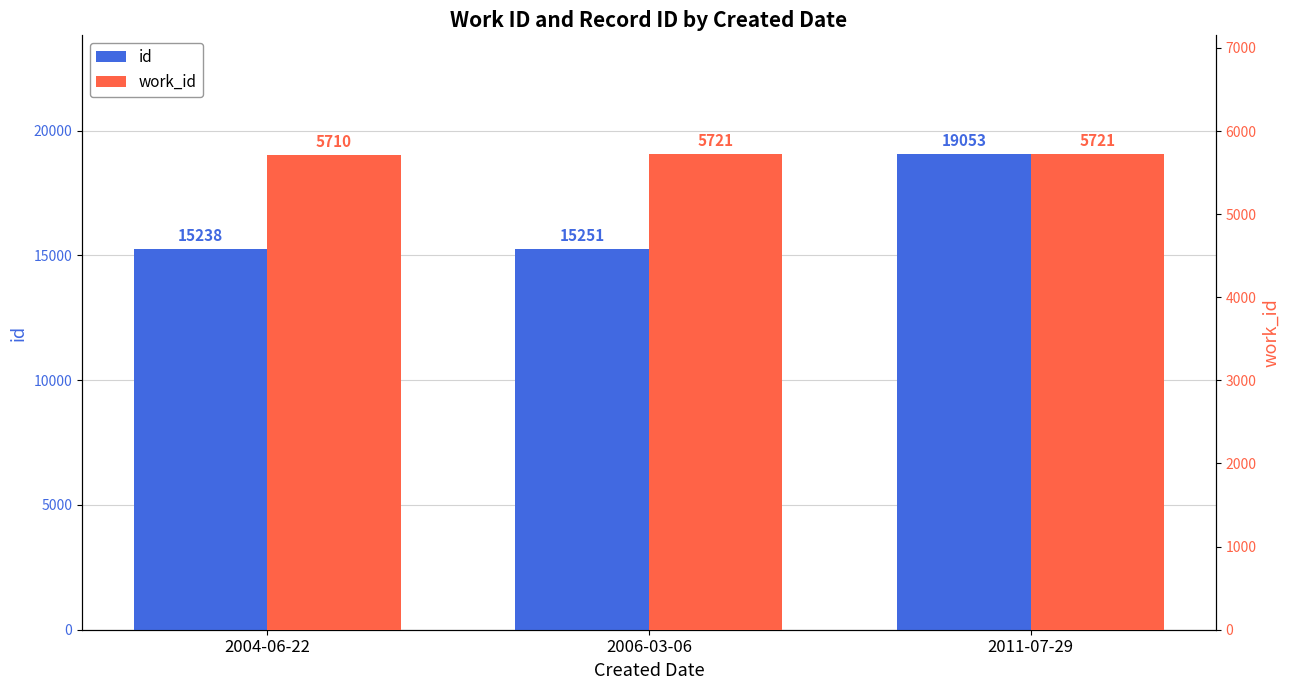

Is it true that work_id equals 3381 at 2006-03-06?

False